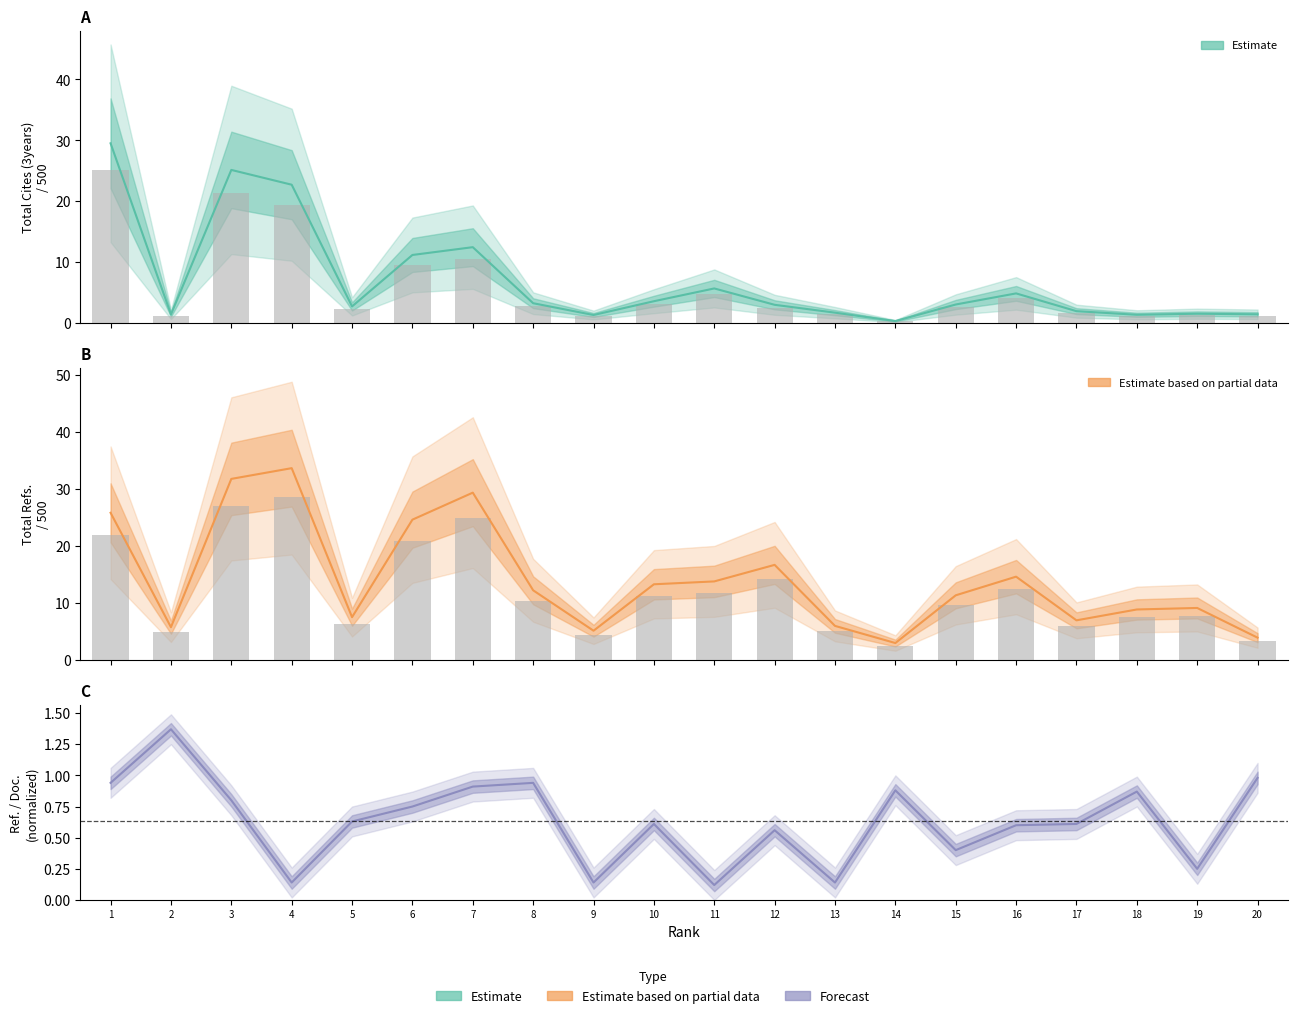

Is it true that Total Refs. equals 1.3 at 20?

False